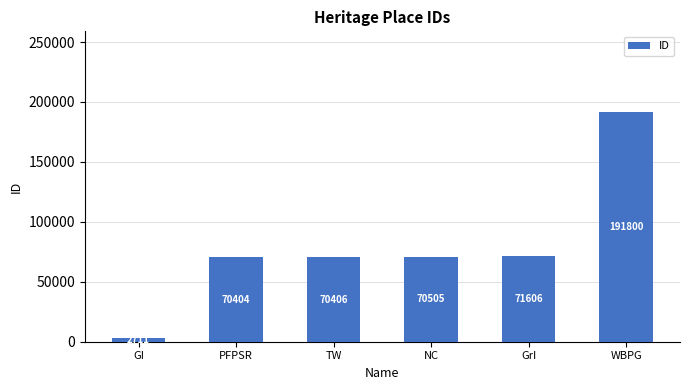

What is the greatest value displayed?

191800